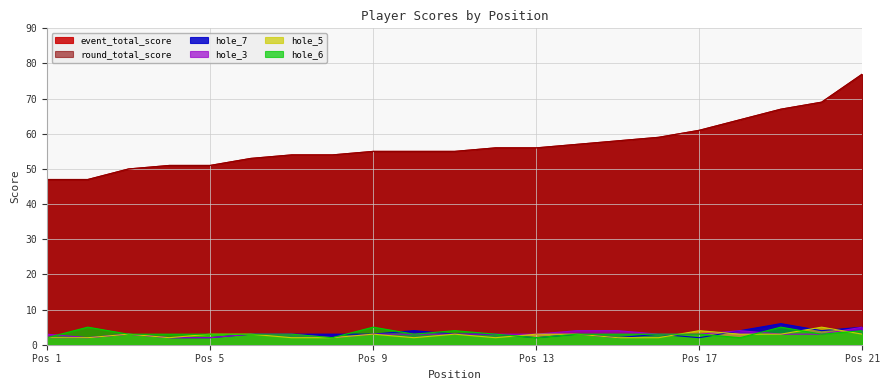

What is the value of the hole_7 point at the 4th from the left?

2